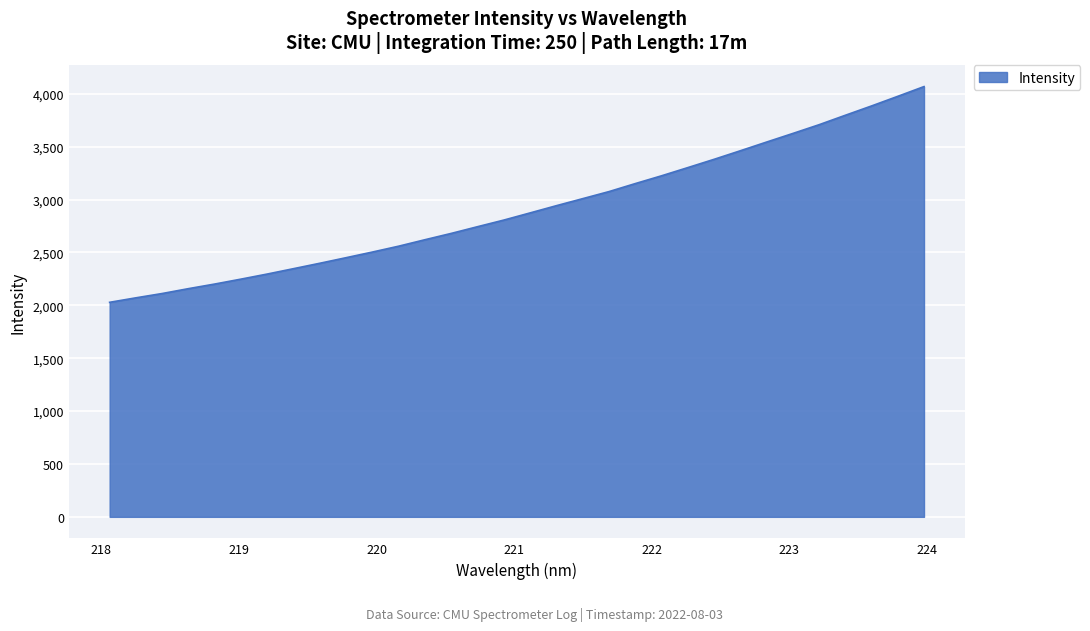

What is the difference between the maximum and minimum values?

2039.6